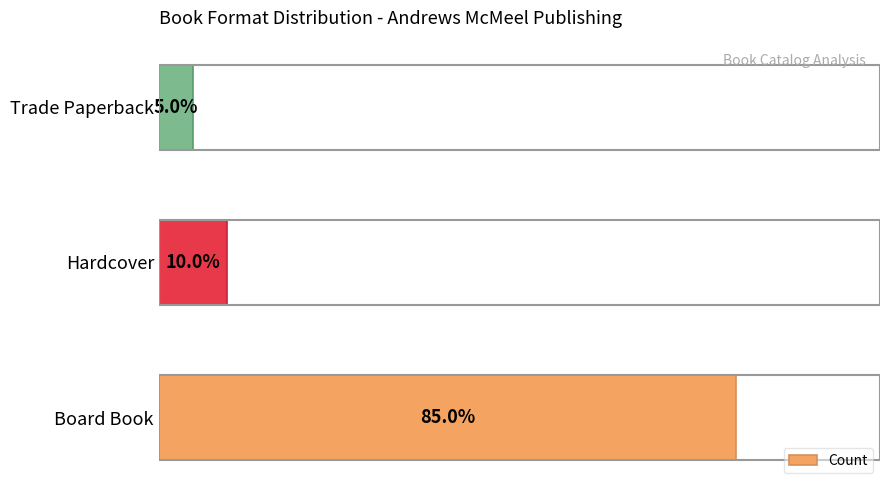

Does the chart contain any negative values?

No